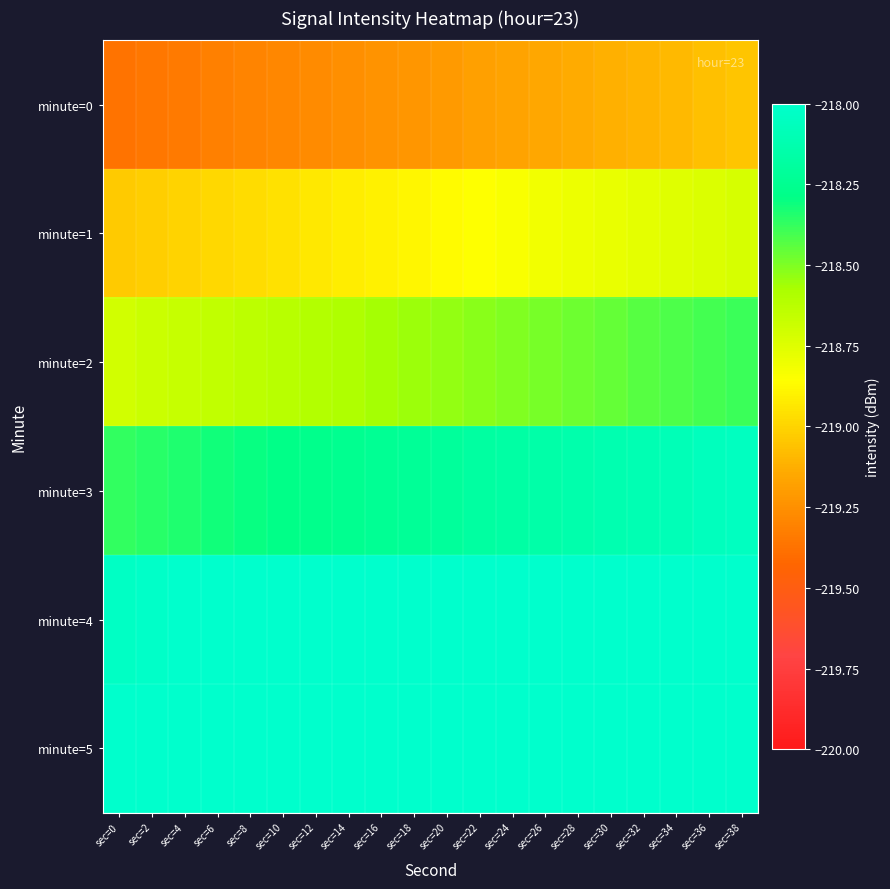

Reading left to right, list all the values displayed in this chart.

minute=0: sec=0=-219.4	sec=2=-219.4	sec=4=-219.3	sec=6=-219.3	sec=8=-219.3	sec=10=-219.3	sec=12=-219.3	sec=14=-219.3	sec=16=-219.2	sec=18=-219.2	sec=20=-219.2	sec=22=-219.2	sec=24=-219.2	sec=26=-219.2	sec=28=-219.1	sec=30=-219.1	sec=32=-219.1	sec=34=-219.1	sec=36=-219.1	sec=38=-219.1
minute=1: sec=0=-219.0	sec=2=-219.0	sec=4=-219.0	sec=6=-219.0	sec=8=-219.0	sec=10=-219.0	sec=12=-218.9	sec=14=-218.9	sec=16=-218.9	sec=18=-218.9	sec=20=-218.9	sec=22=-218.9	sec=24=-218.8	sec=26=-218.8	sec=28=-218.8	sec=30=-218.8	sec=32=-218.8	sec=34=-218.8	sec=36=-218.7	sec=38=-218.7
minute=2: sec=0=-218.7	sec=2=-218.7	sec=4=-218.7	sec=6=-218.7	sec=8=-218.6	sec=10=-218.6	sec=12=-218.6	sec=14=-218.6	sec=16=-218.6	sec=18=-218.6	sec=20=-218.5	sec=22=-218.5	sec=24=-218.5	sec=26=-218.5	sec=28=-218.5	sec=30=-218.5	sec=32=-218.4	sec=34=-218.4	sec=36=-218.4	sec=38=-218.4
minute=3: sec=0=-218.4	sec=2=-218.4	sec=4=-218.3	sec=6=-218.3	sec=8=-218.3	sec=10=-218.3	sec=12=-218.3	sec=14=-218.3	sec=16=-218.2	sec=18=-218.2	sec=20=-218.2	sec=22=-218.2	sec=24=-218.2	sec=26=-218.2	sec=28=-218.1	sec=30=-218.1	sec=32=-218.1	sec=34=-218.1	sec=36=-218.1	sec=38=-218.1
minute=4: sec=0=-218.0	sec=2=-218.0	sec=4=-218.0	sec=6=-218.0	sec=8=-218.0	sec=10=-218.0	sec=12=-217.9	sec=14=-217.9	sec=16=-217.9	sec=18=-217.9	sec=20=-217.9	sec=22=-217.9	sec=24=-217.8	sec=26=-217.8	sec=28=-217.8	sec=30=-217.8	sec=32=-217.8	sec=34=-217.8	sec=36=-217.7	sec=38=-217.7
minute=5: sec=0=-217.7	sec=2=-217.7	sec=4=-217.7	sec=6=-217.7	sec=8=-217.6	sec=10=-217.6	sec=12=-217.6	sec=14=-217.6	sec=16=-217.6	sec=18=-217.6	sec=20=-217.5	sec=22=-217.5	sec=24=-217.5	sec=26=-217.5	sec=28=-217.5	sec=30=-217.5	sec=32=-217.4	sec=34=-217.4	sec=36=-217.4	sec=38=-217.4